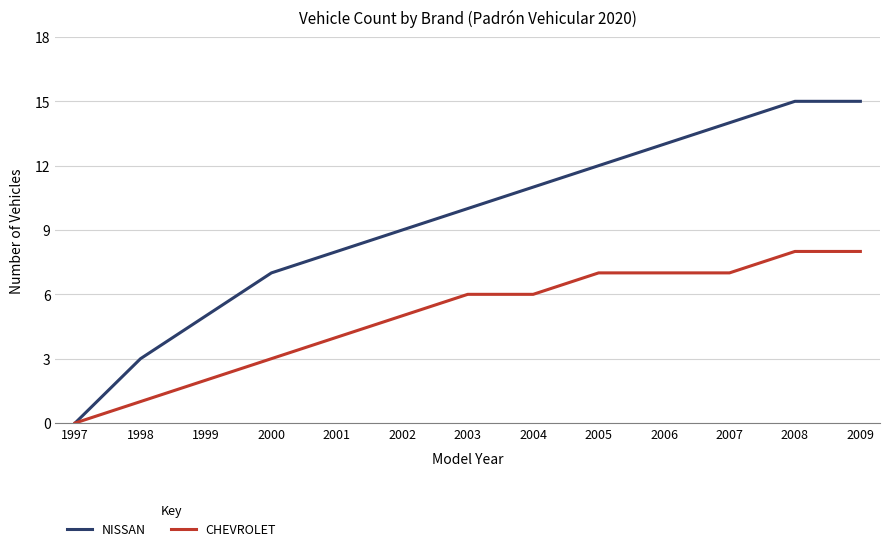

What is the total value across all series at 2007?

21